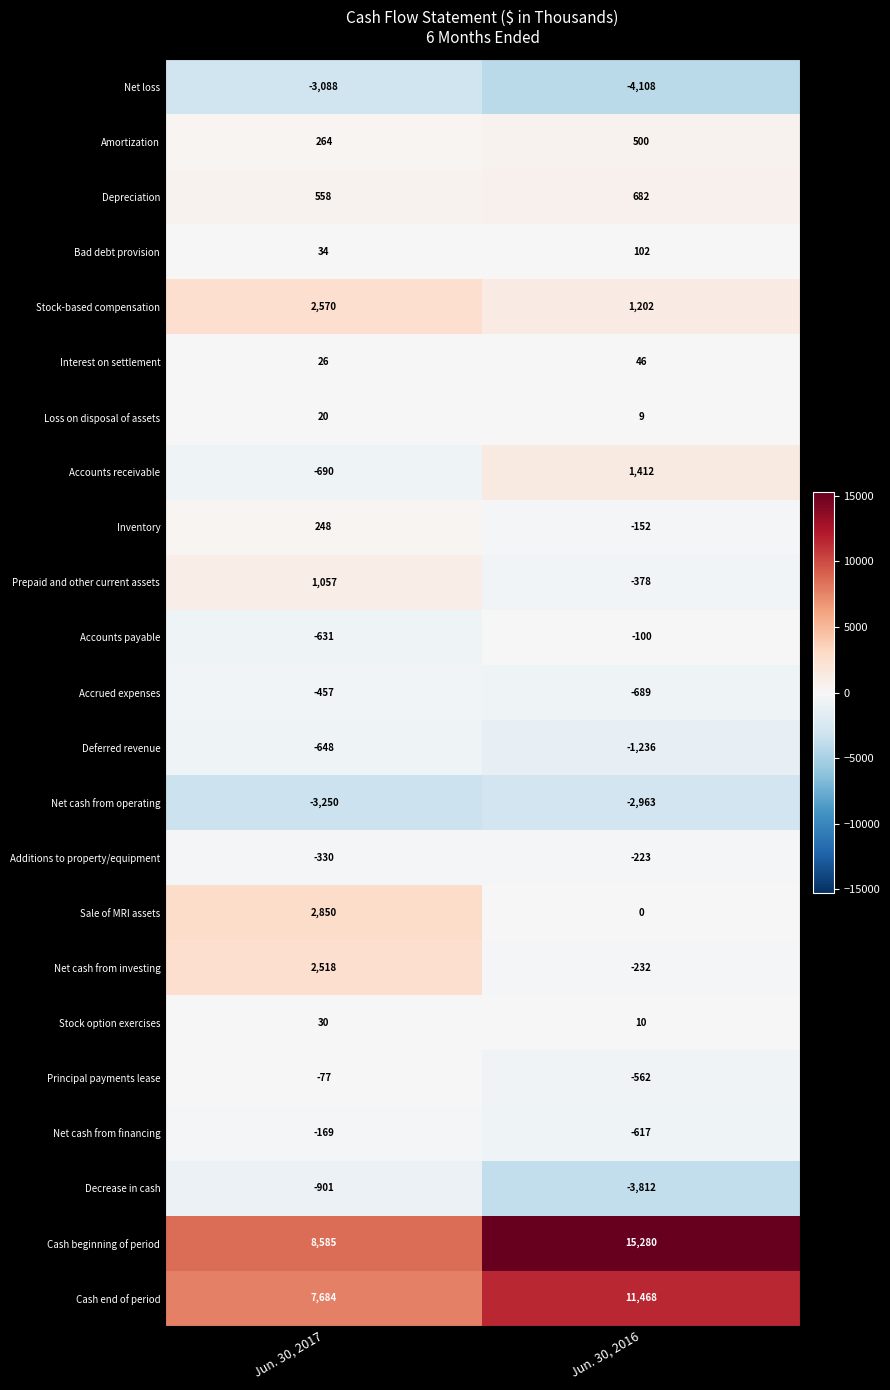

How many categories are shown in the chart?

2